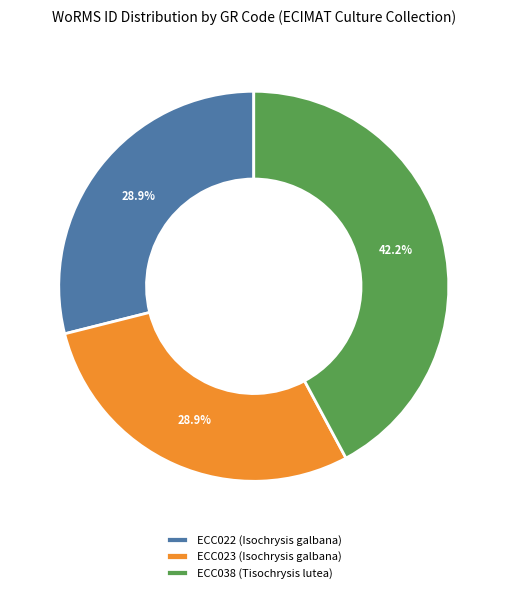

The ECC022 (Isochrysis galbana) slice represents 17% of the pie. True or false?

False